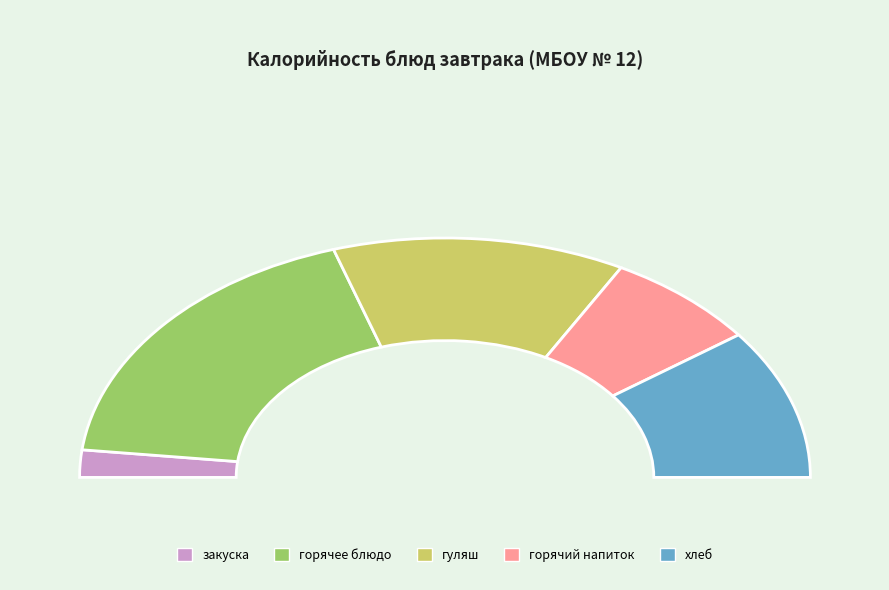

To the nearest percent, what is the combined percentage of гуляш and закуска?

30%